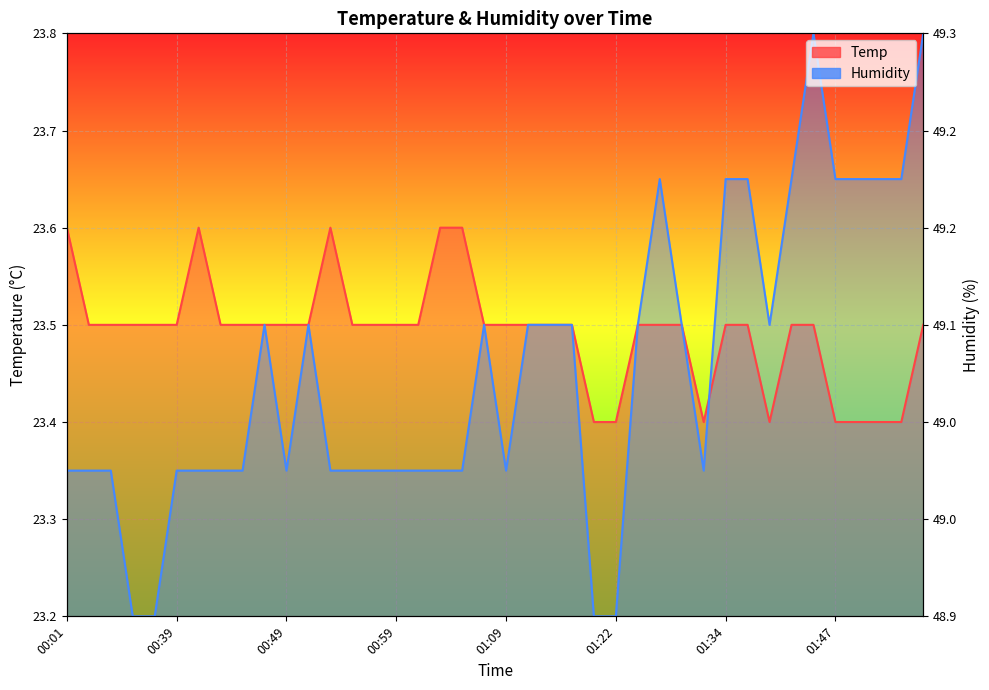

True or false: Temp has a value of 38.7 at 00:53.

False